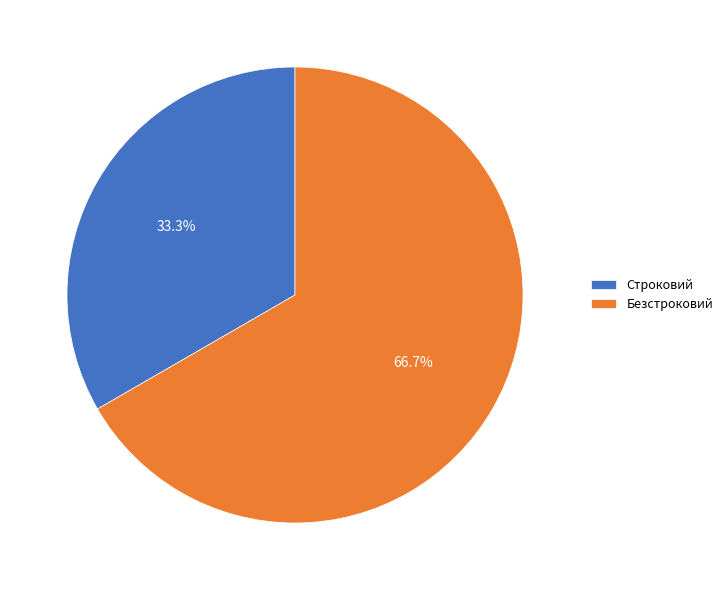

To the nearest percent, what portion does Строковий represent?

33%